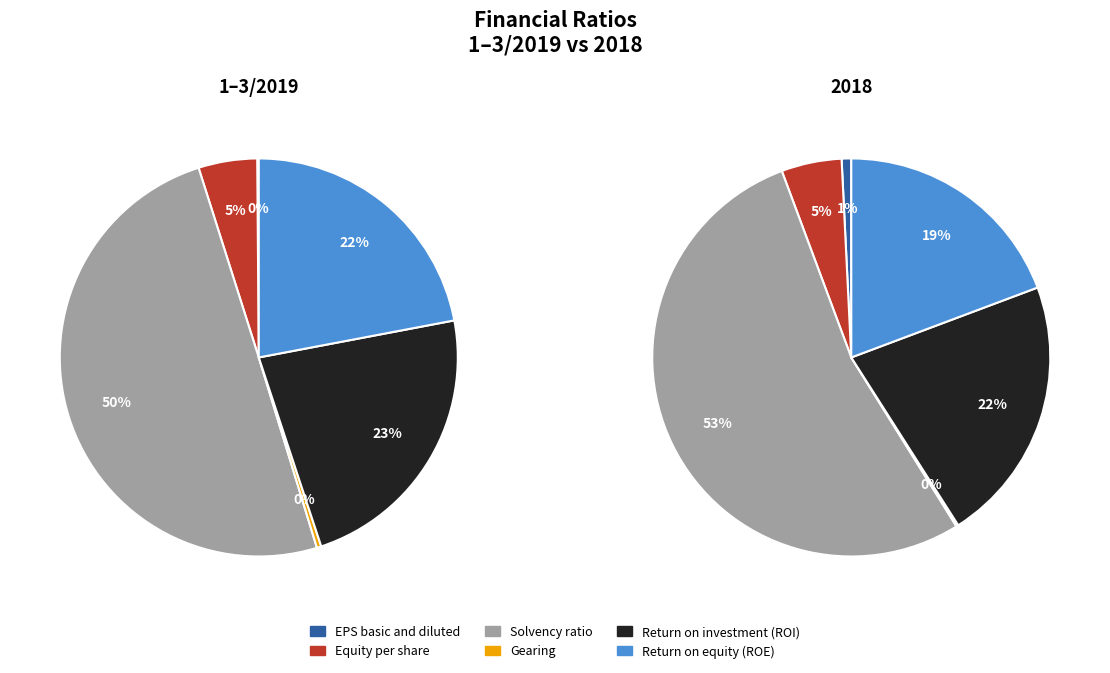

To the nearest percent, what is the difference between the largest and smallest slice percentages?

53%